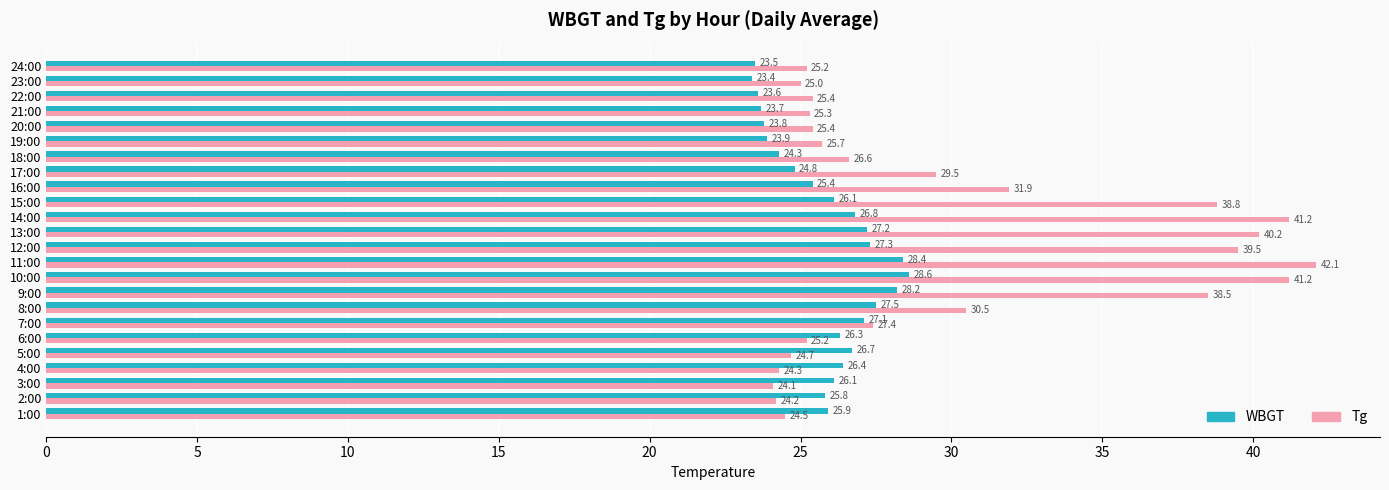

The WBGT series shows 7.6 at 19:00. True or false?

False